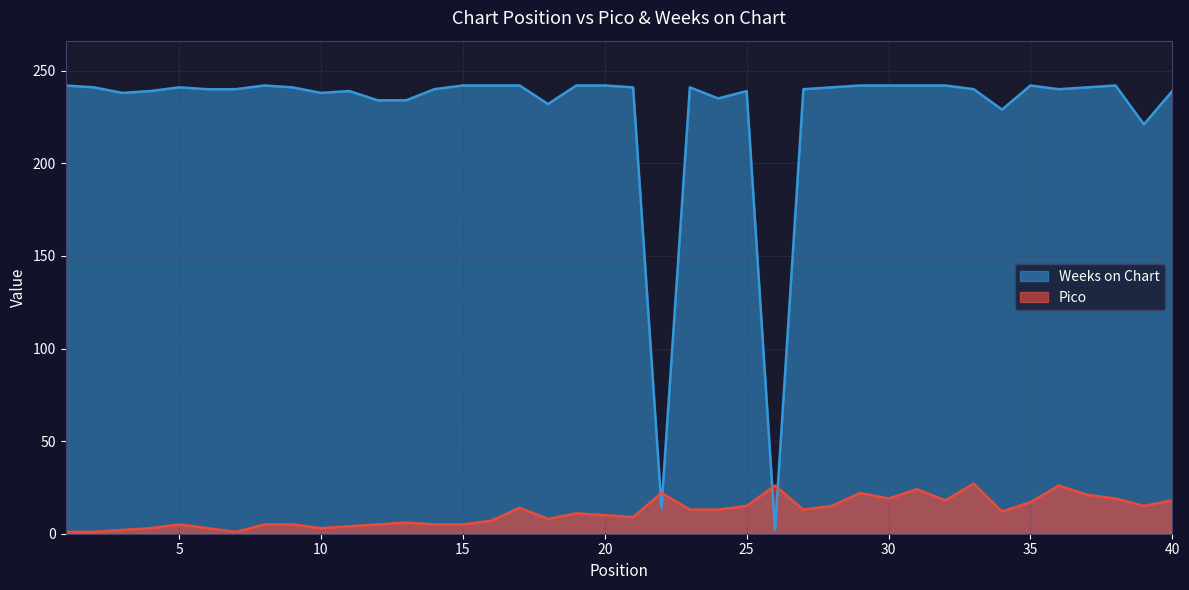

True or false: Weeks on Chart and Pico cross at least once.

True